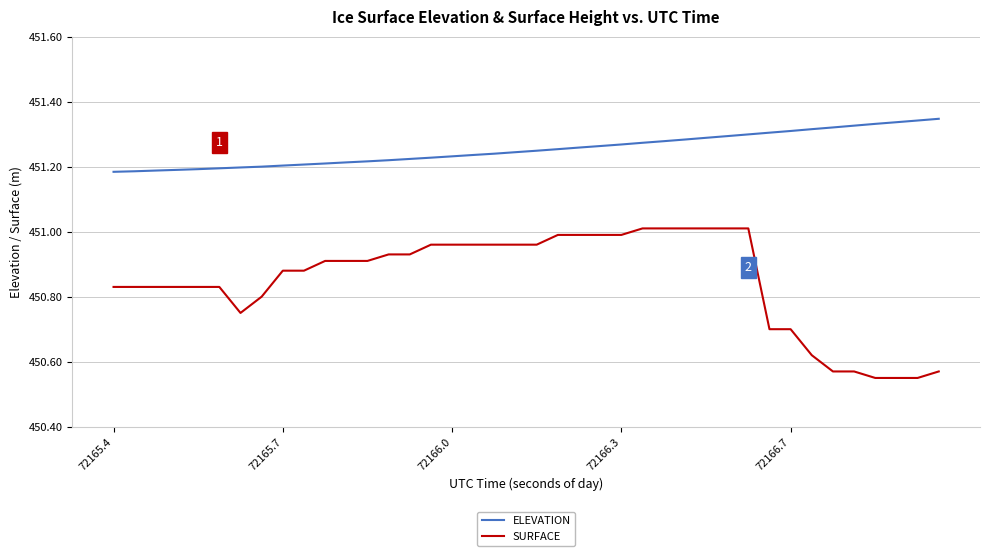

List the series in order of their peak value, lowest first.

SURFACE, ELEVATION